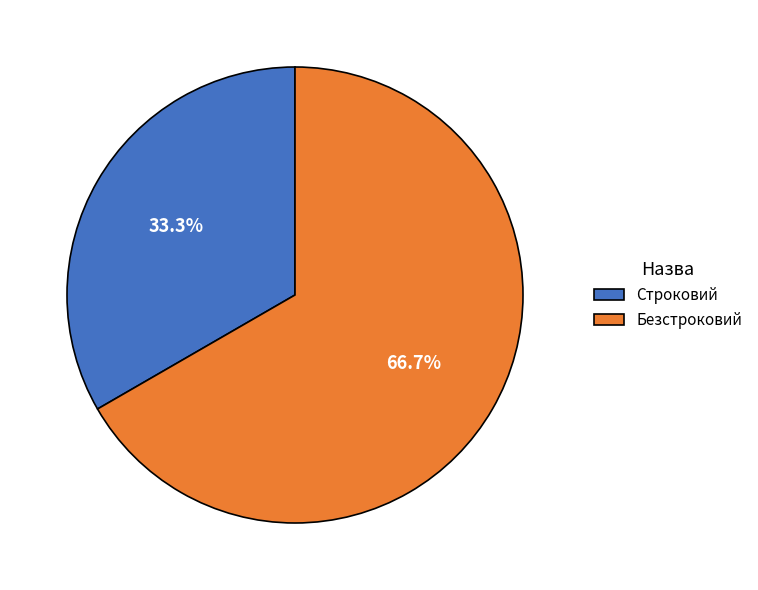

What is the total percentage of Безстроковий and Строковий?

100.0%